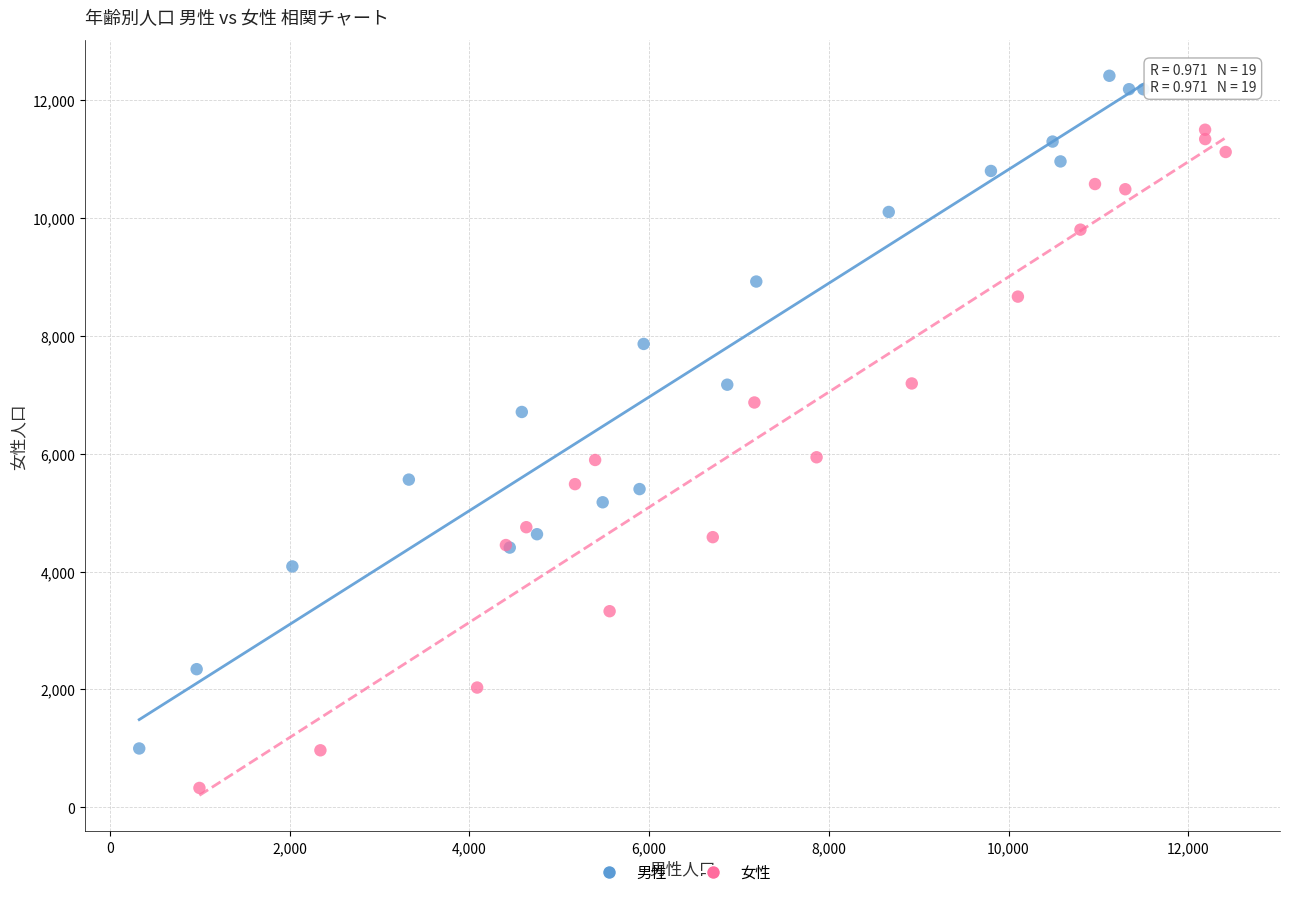

Which series has the widest spread of Y values?

男性